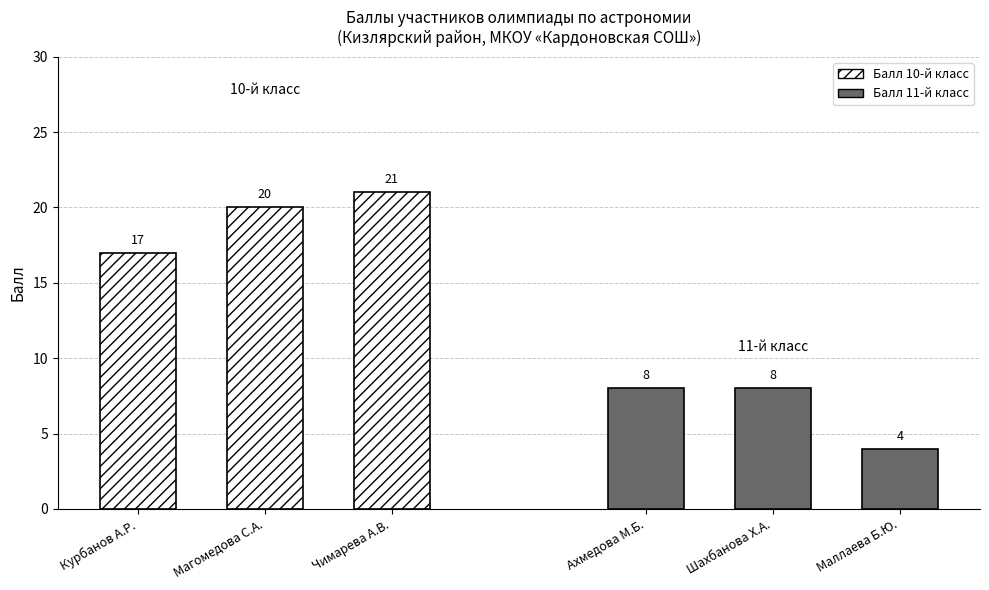

What is the sum of the Балл 10-й класс values at Магомедова С.А. and Чимарева А.В.?

41